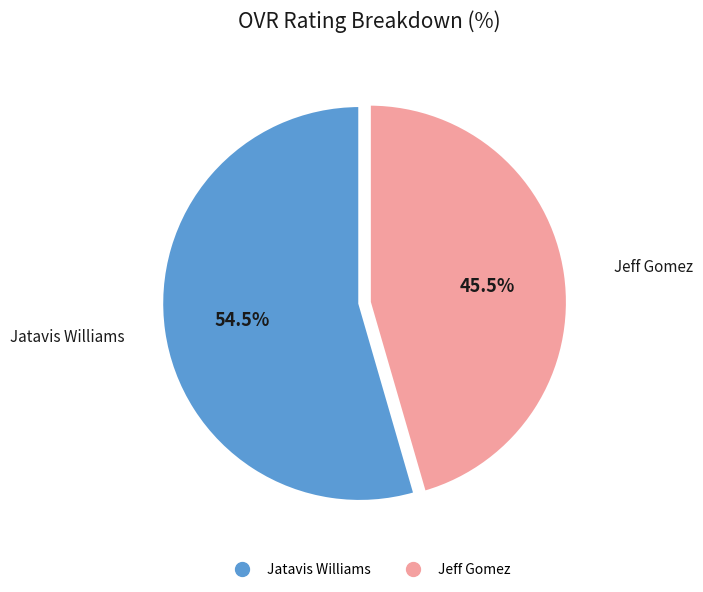

Is Jatavis Williams the majority of the pie?

Yes